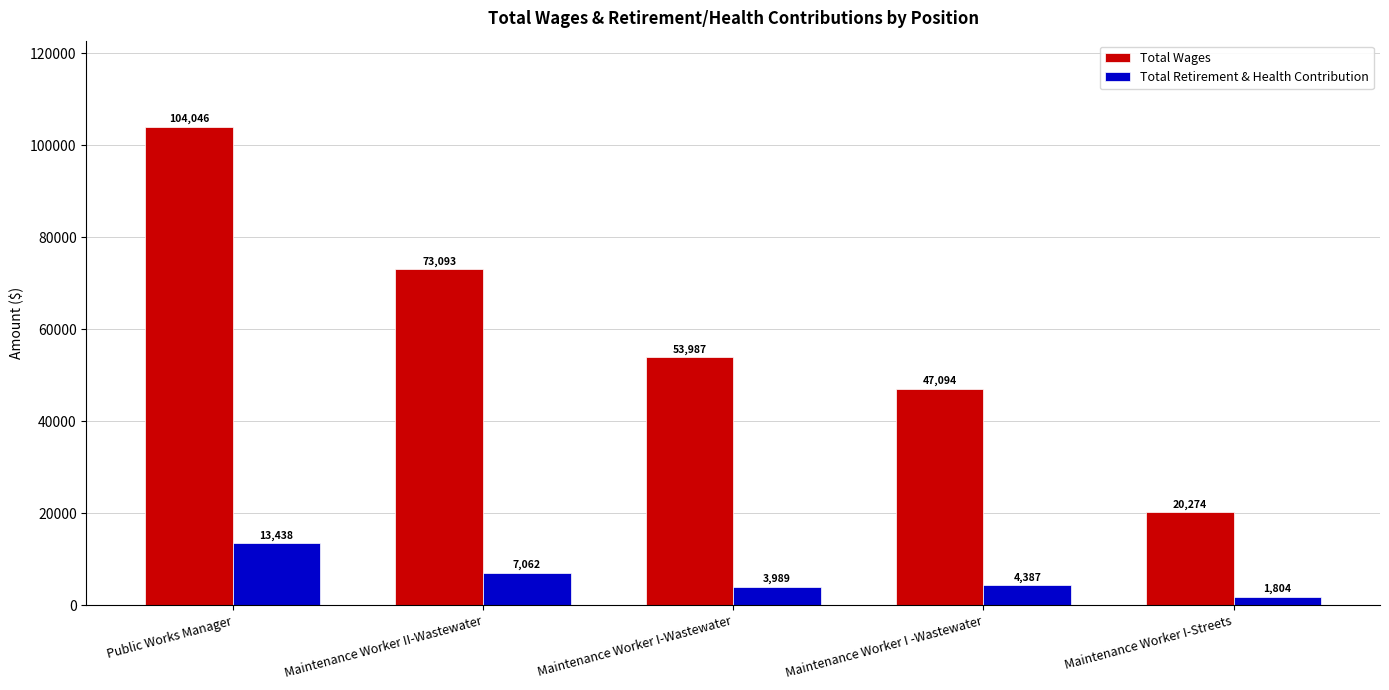

Reading right to left, list all the values displayed in this chart.

Total Wages: Maintenance Worker I-Streets=20274	Maintenance Worker I -Wastewater=47094	Maintenance Worker I-Wastewater=53987	Maintenance Worker II-Wastewater=73093	Public Works Manager=104046
Total Retirement & Health Contribution: Maintenance Worker I-Streets=1804	Maintenance Worker I -Wastewater=4387	Maintenance Worker I-Wastewater=3989	Maintenance Worker II-Wastewater=7062	Public Works Manager=13438